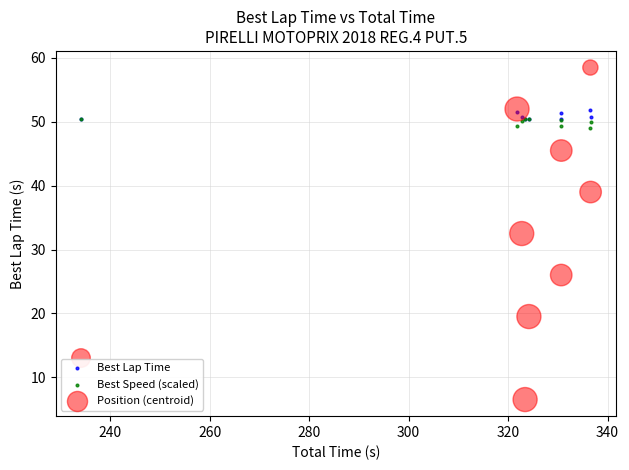

What are all the series names shown in the legend?

Best Lap Time, Best Speed (scaled), Position (centroid)